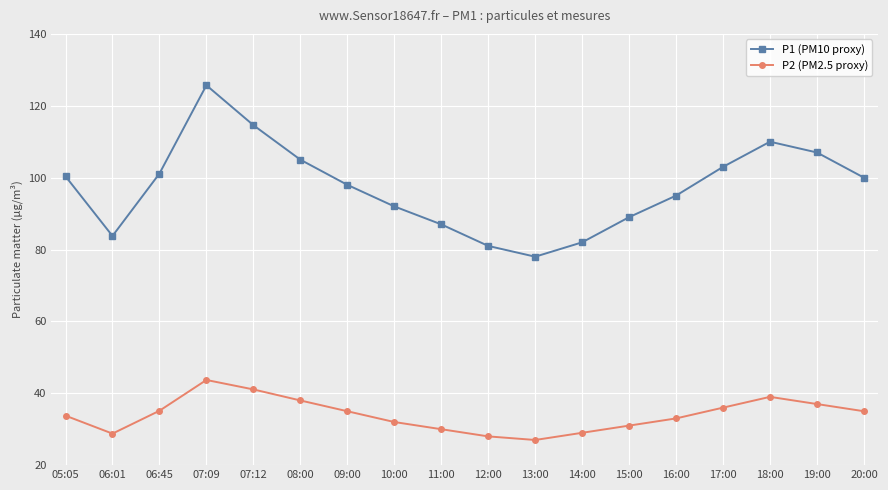

What is the maximum value for P1 (PM10 proxy)?

125.7